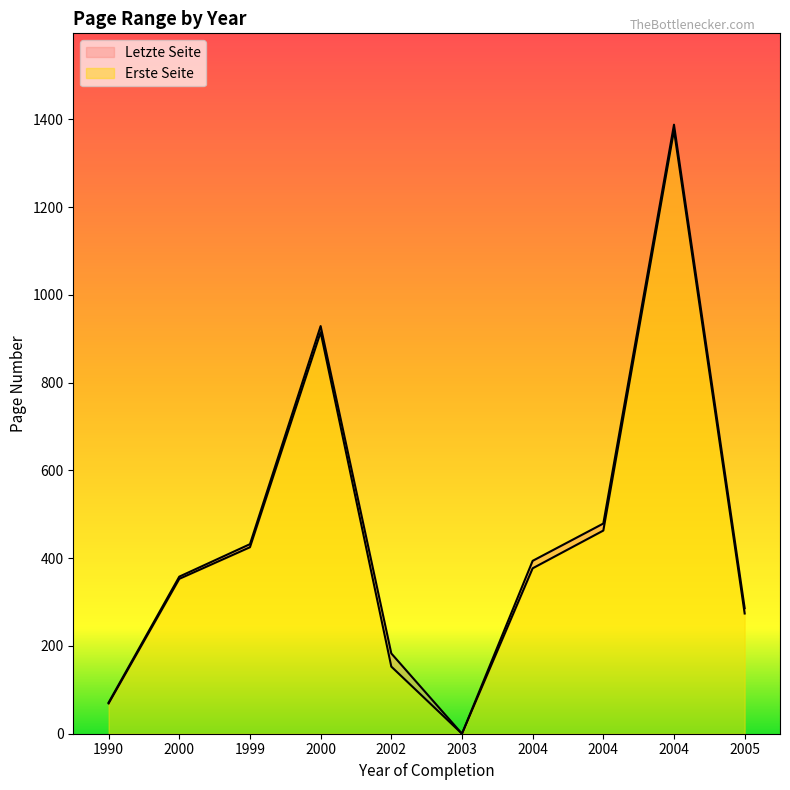

What value does the Letzte Seite series have at 1990?

71